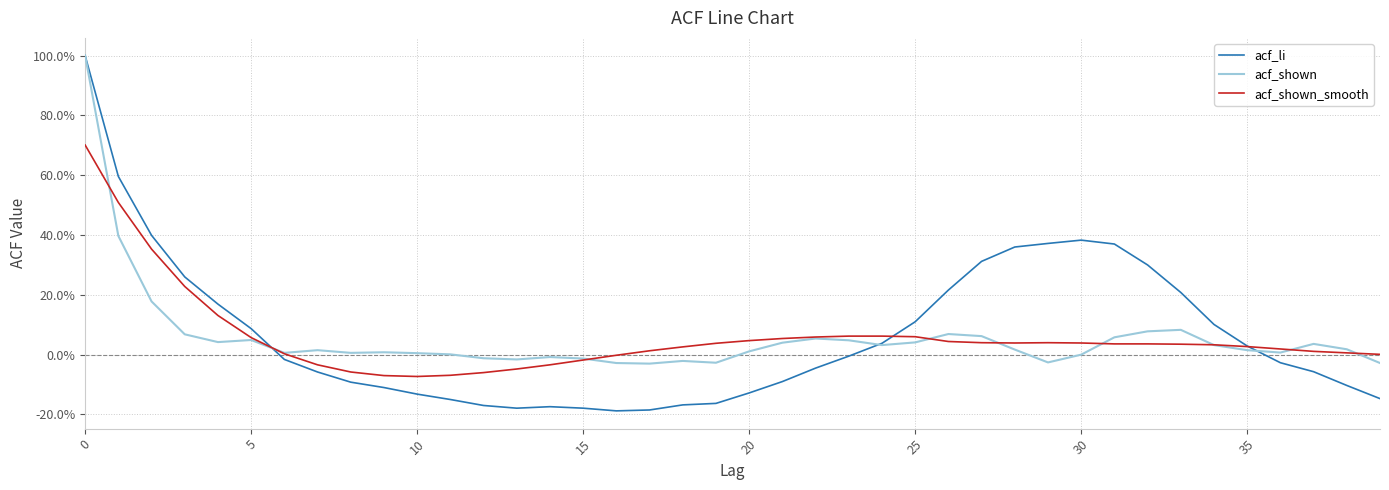

What are all the series names shown in the legend?

acf_li, acf_shown, acf_shown_smooth